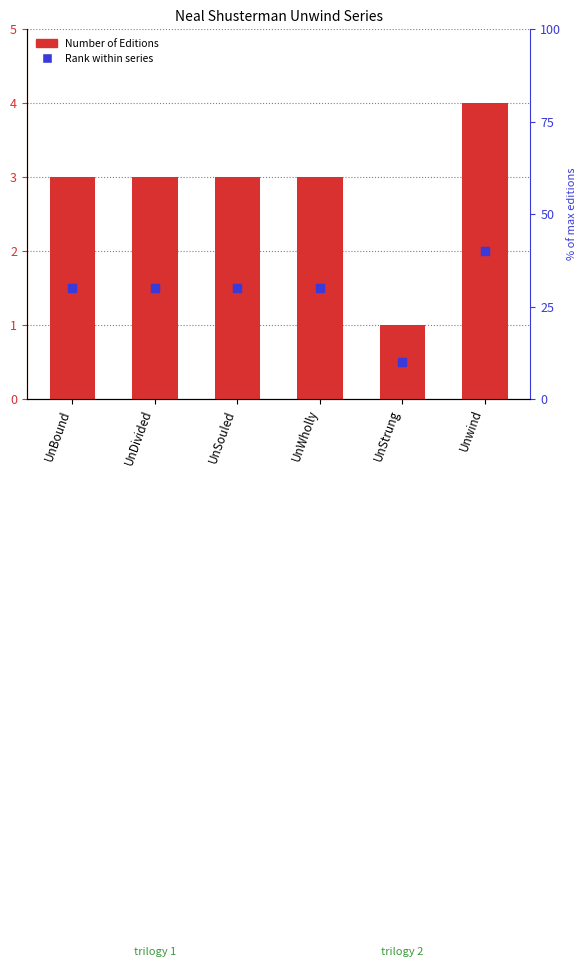

What are all the series names shown in the legend?

Number of Editions, Rank within series